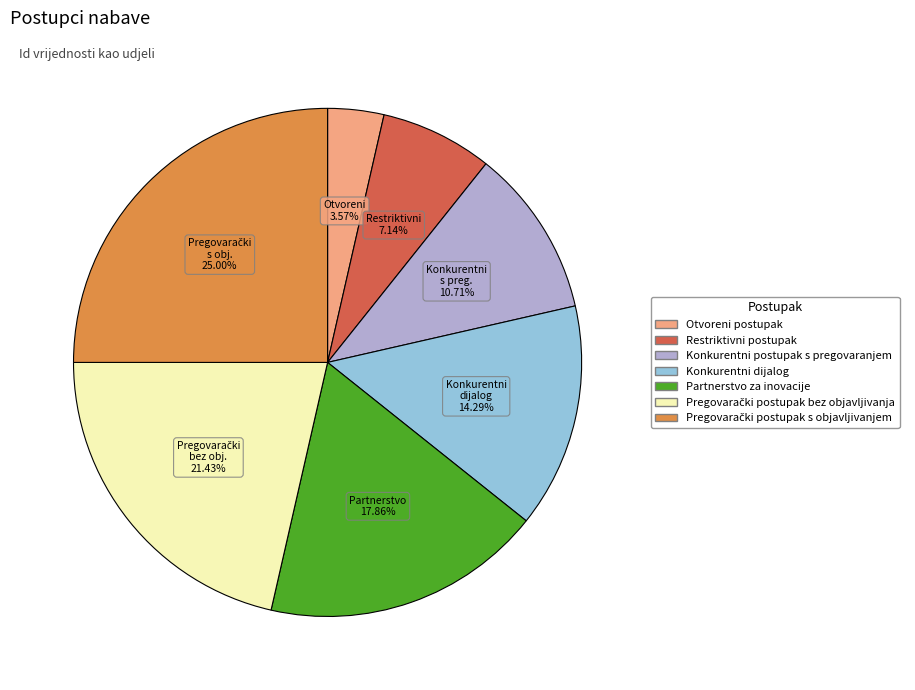

Does any single category account for the majority?

No